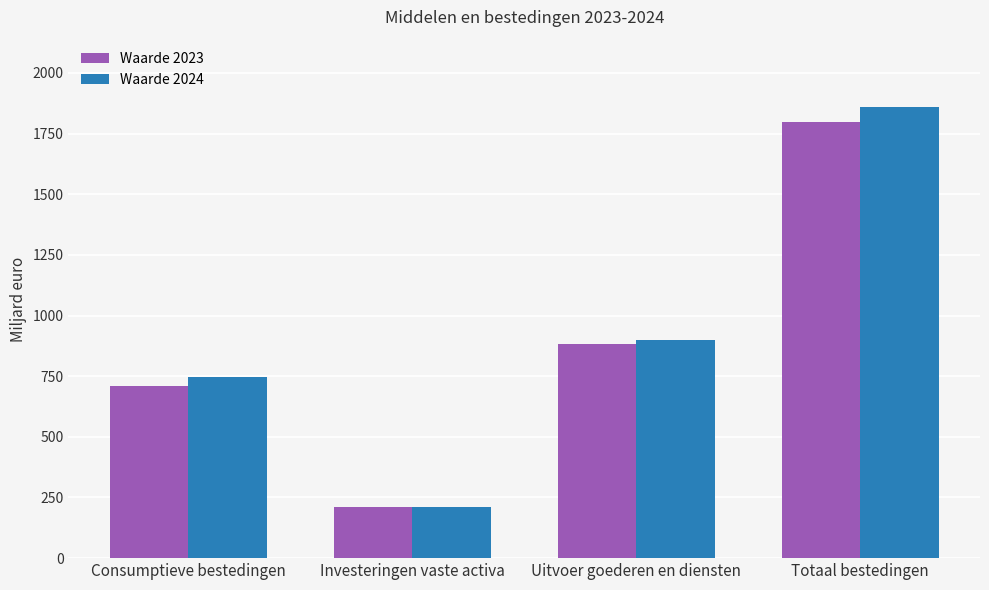

At which label is Waarde 2023 closest to 1004?

Uitvoer goederen en diensten